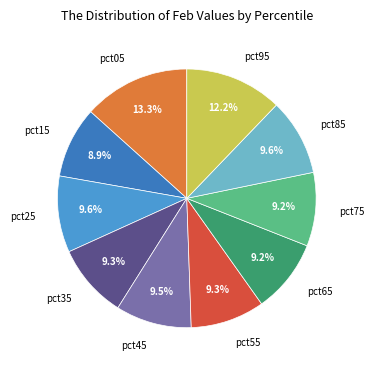

What is the largest slice in the pie chart?

pct05